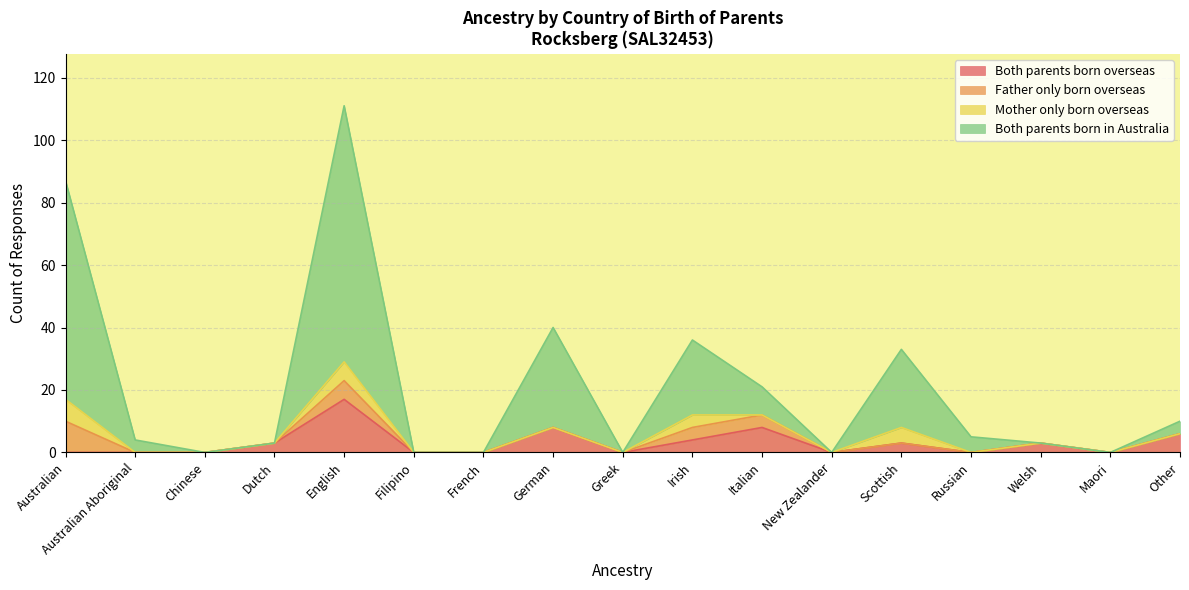

What is the maximum value for Both parents born overseas?

17